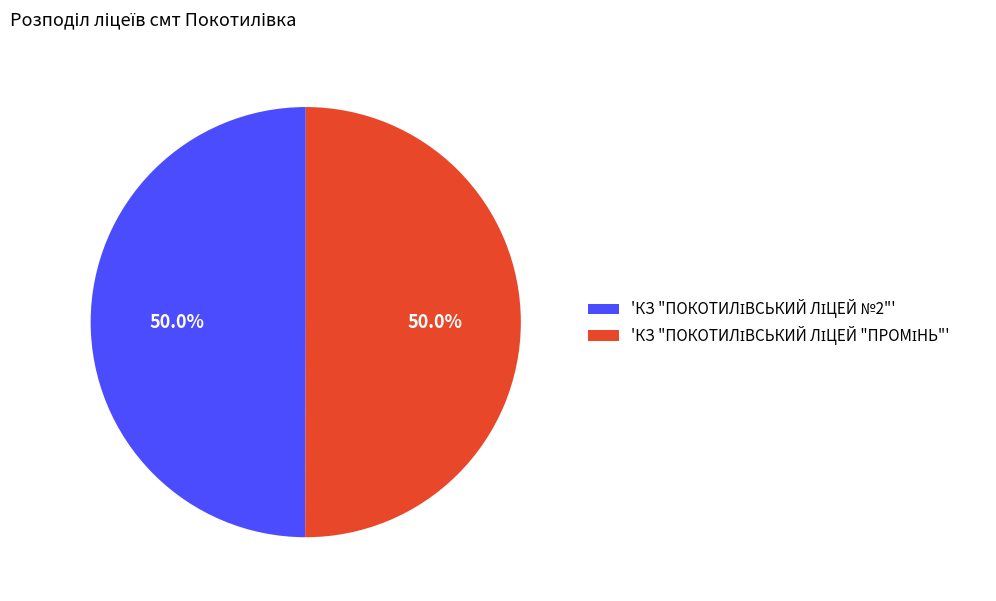

How many segments does this pie chart have?

2